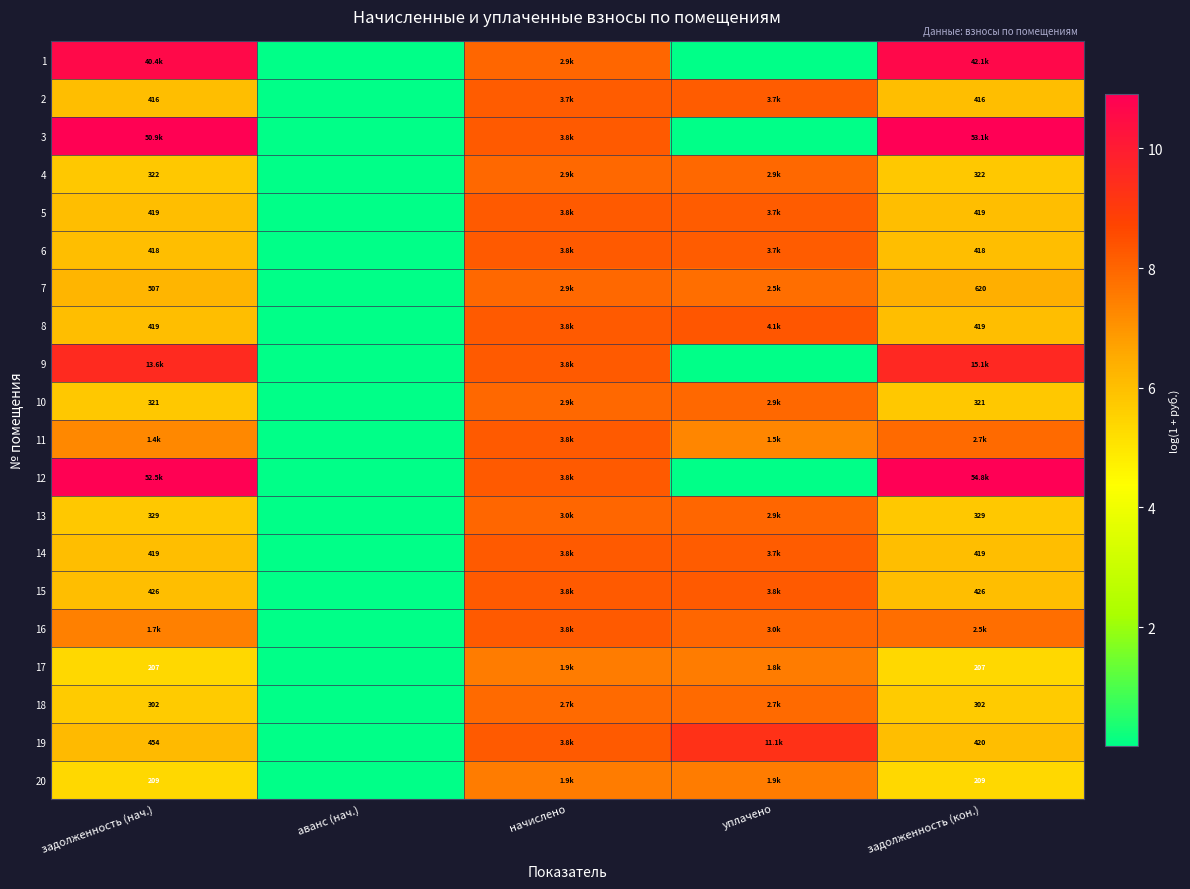

At how many categories does at least one series exceed 10?

2